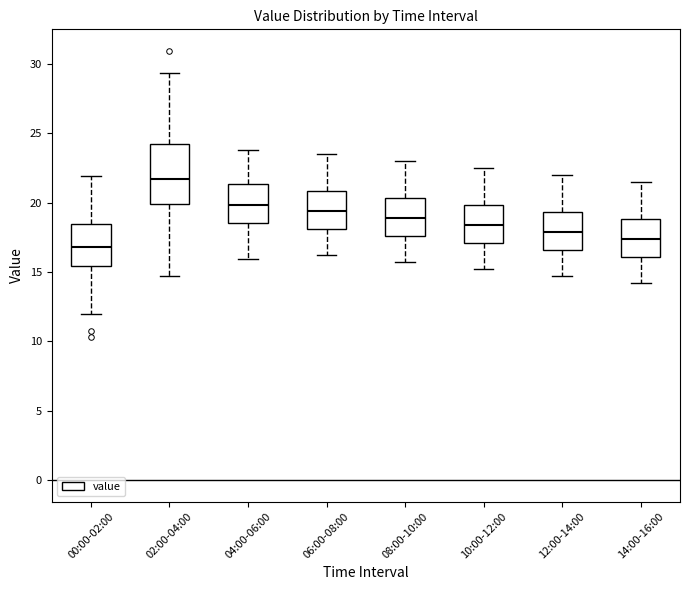

Which box has the lowest median line?

00:00-02:00